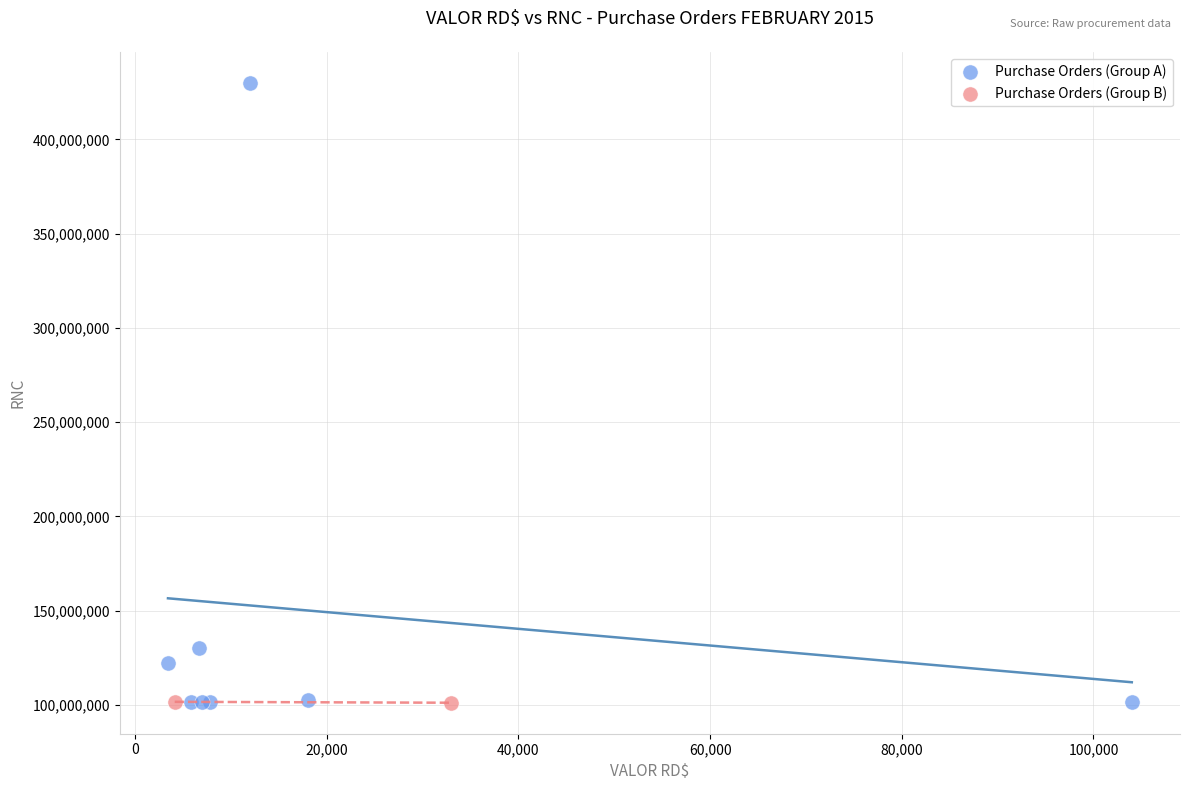

Which series has the widest spread of Y values?

Purchase Orders (Group A)